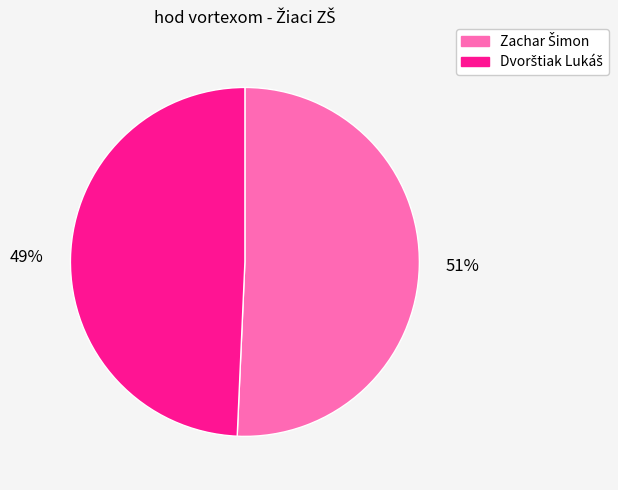

Is there a majority slice in this chart?

Yes